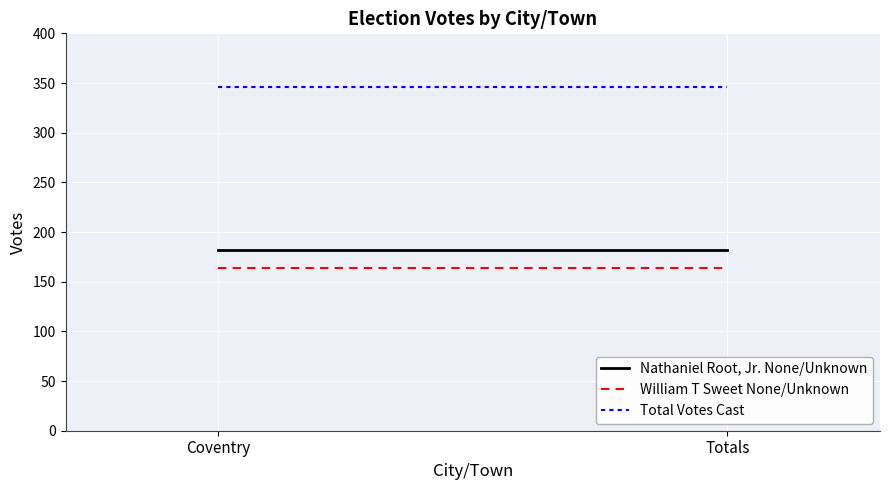

True or false: Total Votes Cast has a value of 104 at Totals.

False